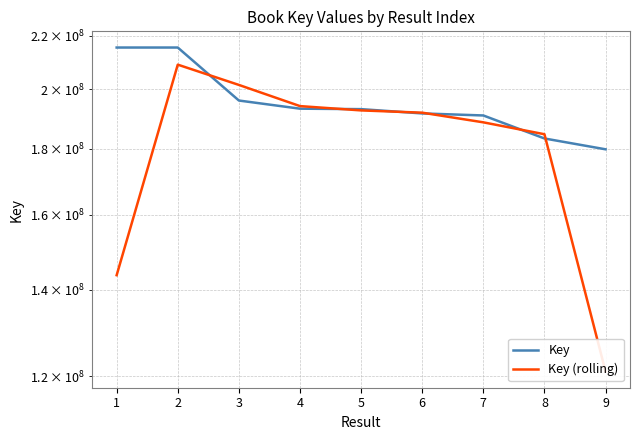

How many intersections are there between Key and Key (rolling)?

6